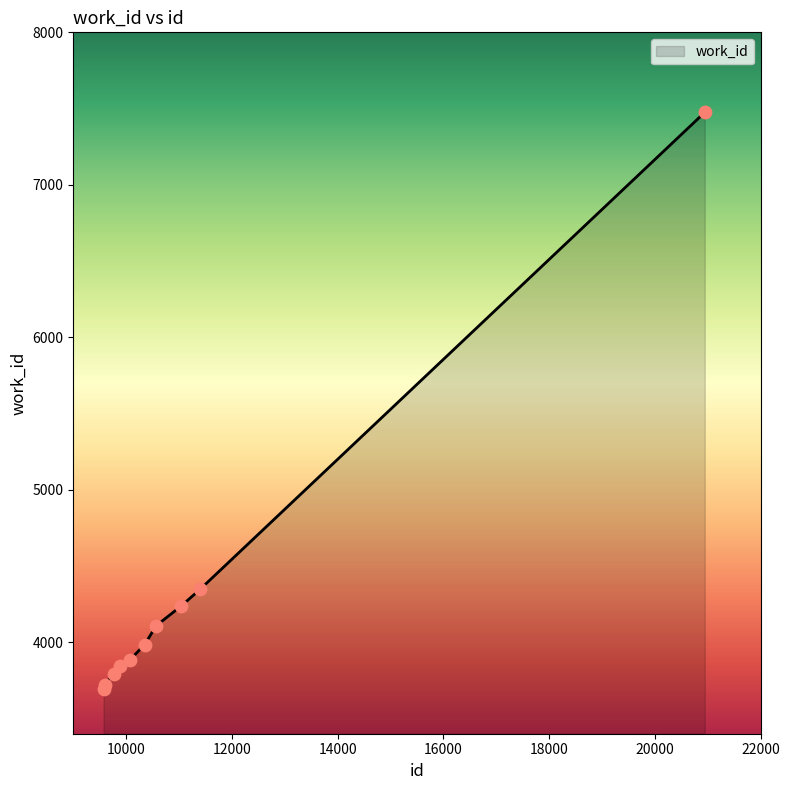

What is the difference between the maximum and minimum values?

3780